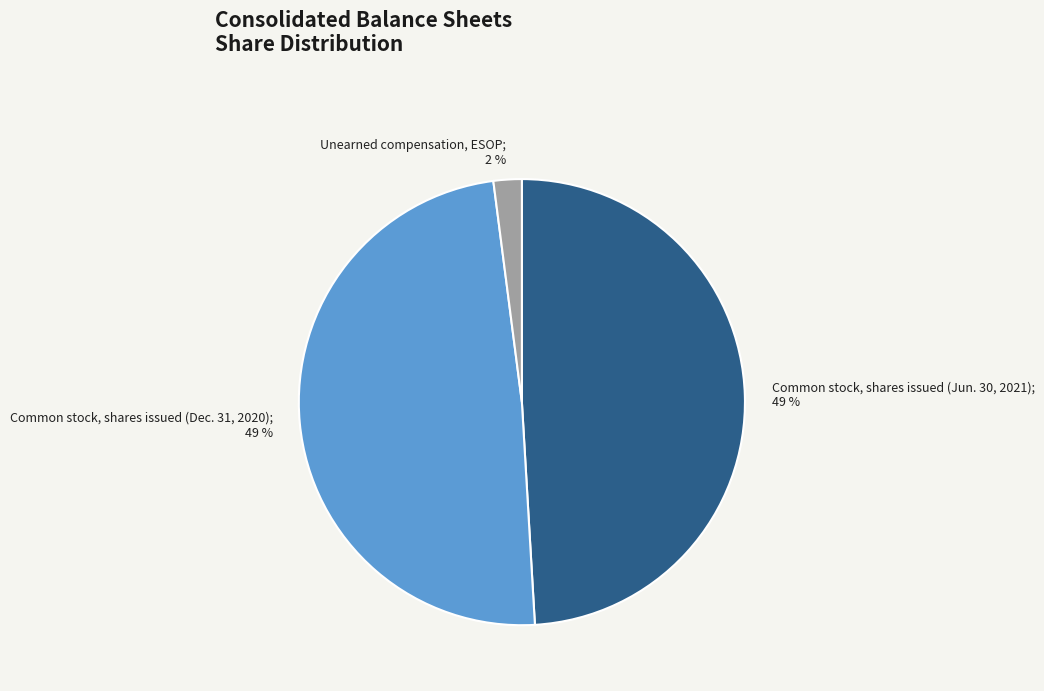

Is there a majority slice in this chart?

No